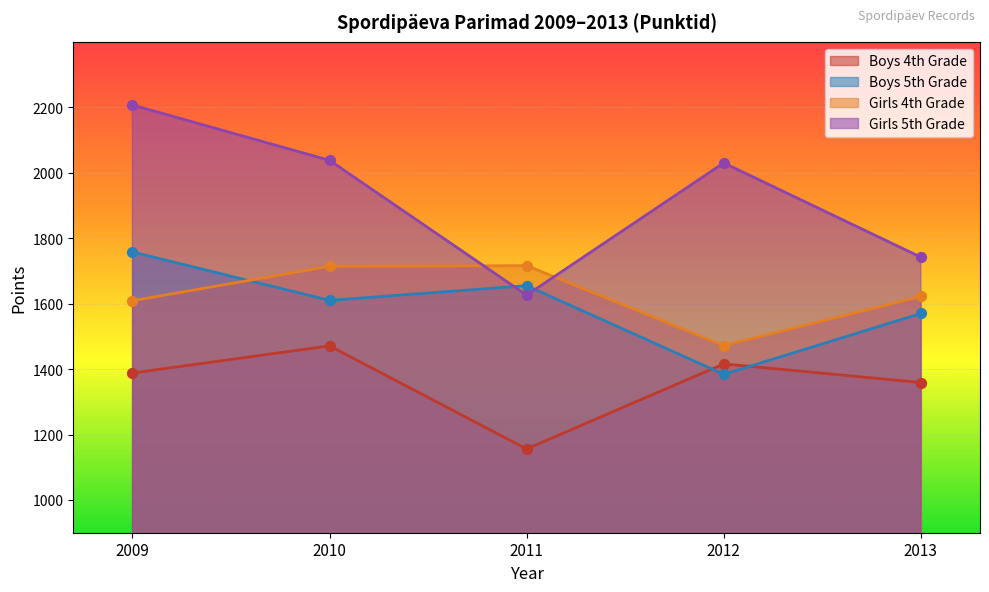

Which series contains the highest Y value?

Girls 5th Grade